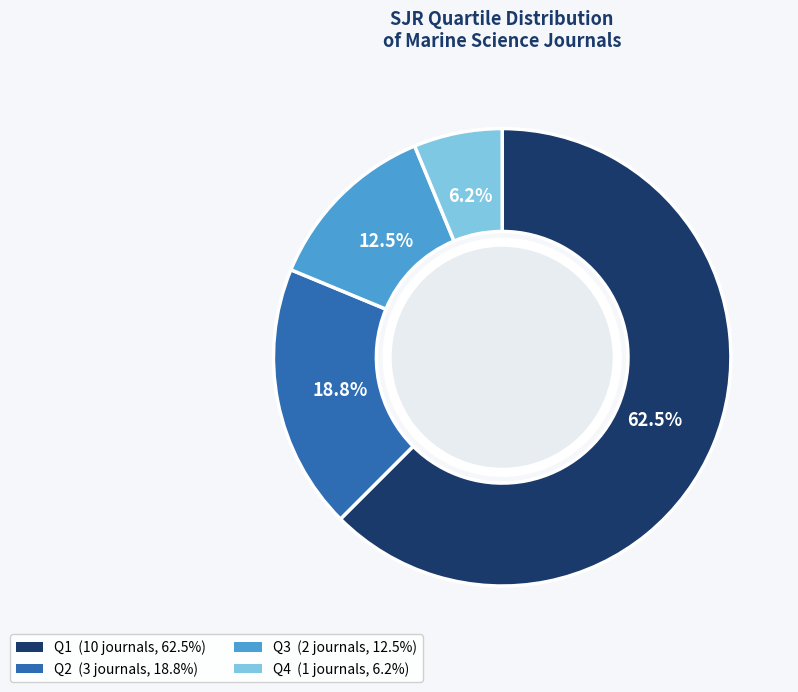

Which category has the smallest portion of the pie?

Q4